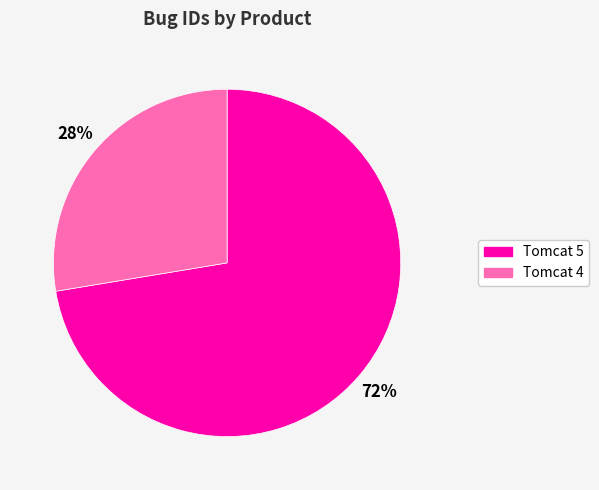

Count the number of slices in the pie.

2